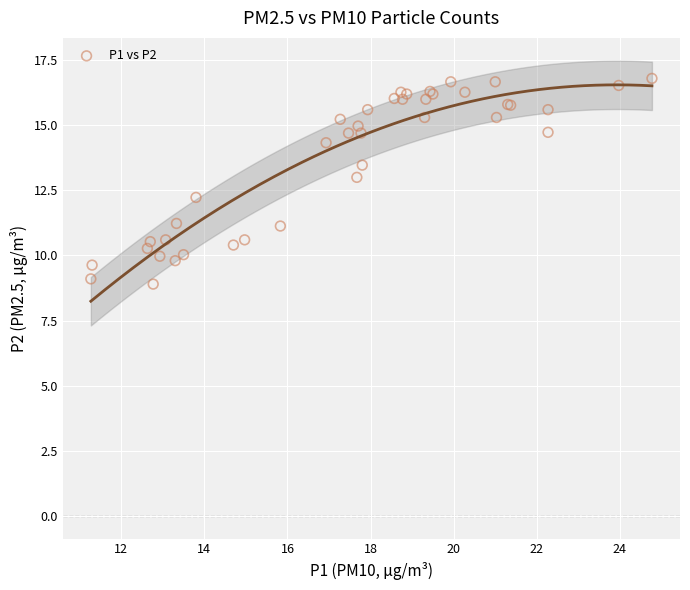

What Y value in the scatter plot is closest to 12?

12.2